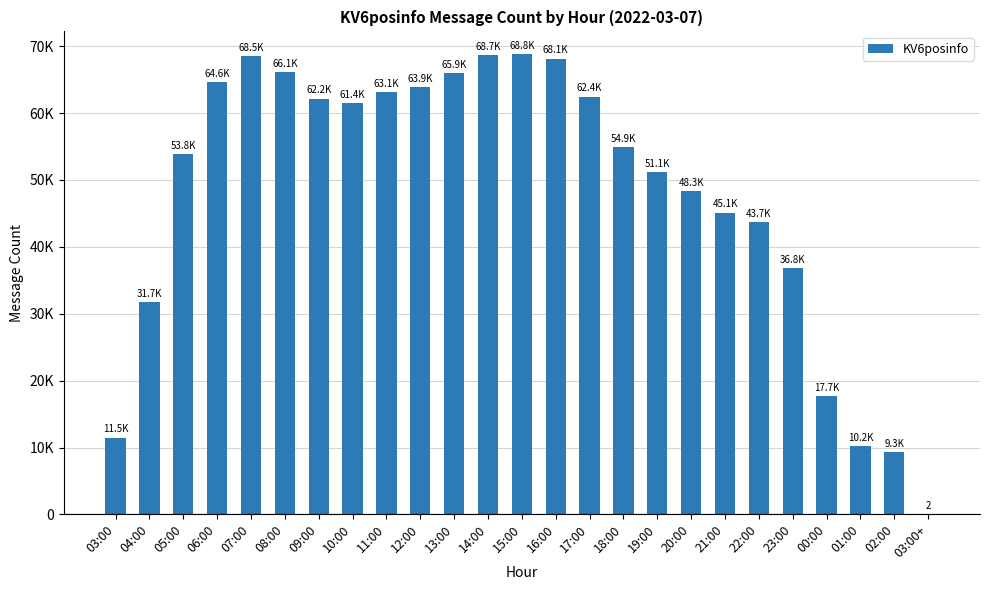

Approximately how many times larger is the value at 21:00 compared to 20:00?

0.9